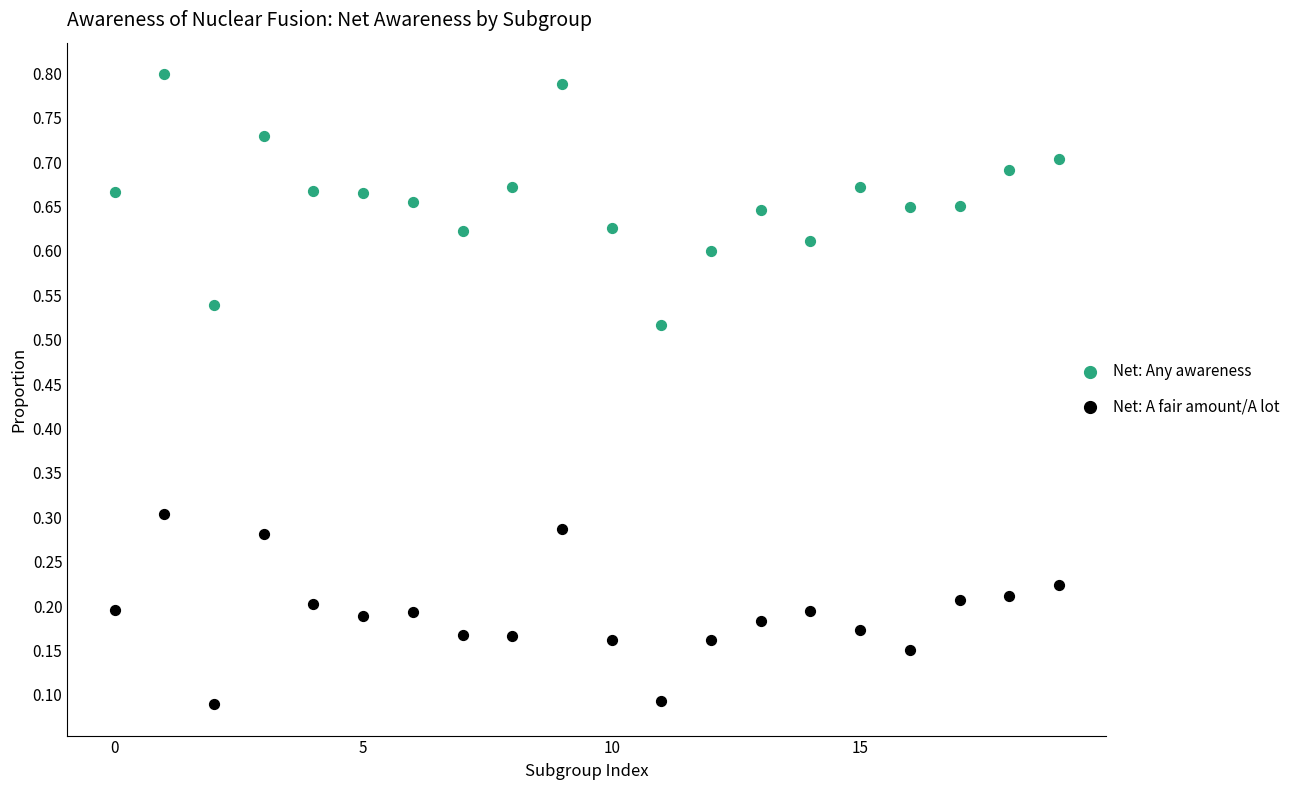

Which series reaches the maximum Y coordinate?

Net: Any awareness